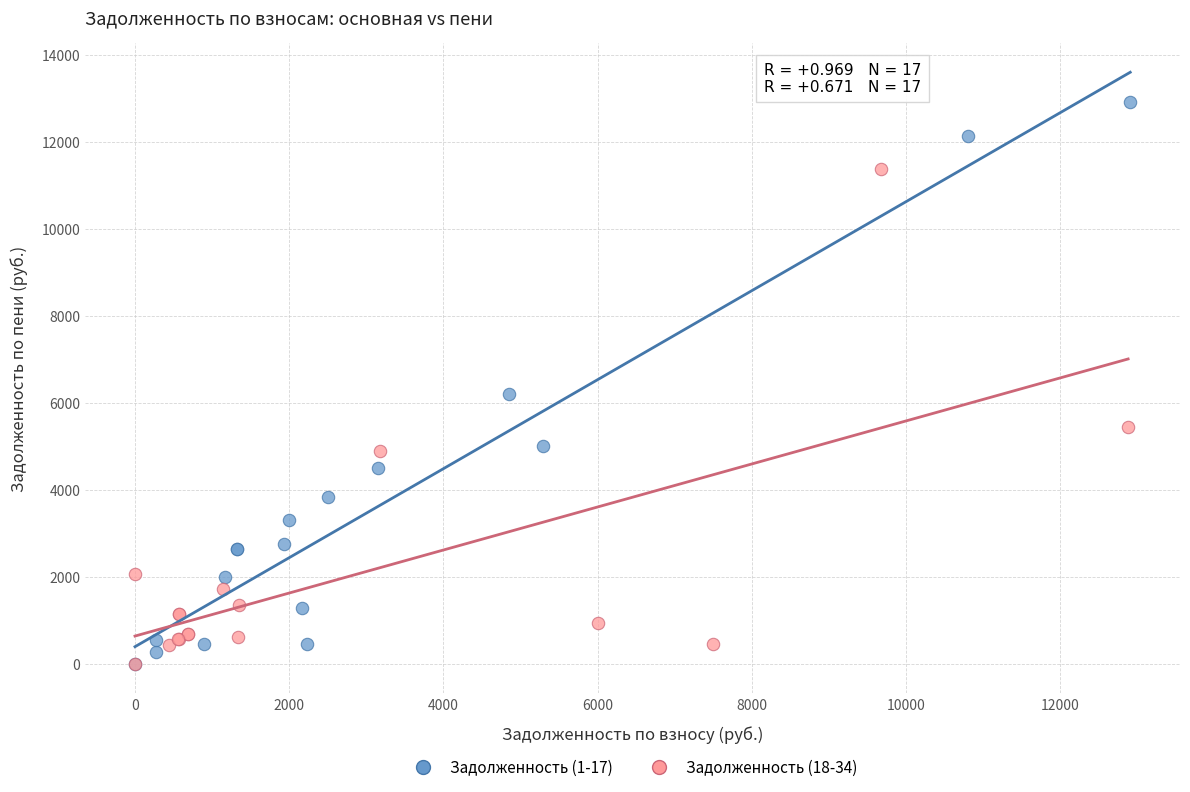

Which series reaches the maximum Y coordinate?

Задолженность (1-17)